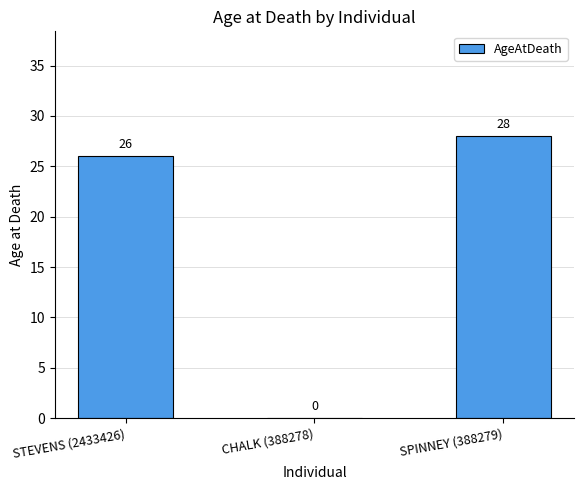

What is the sum of the values at SPINNEY (388279) and STEVENS (2433426)?

54